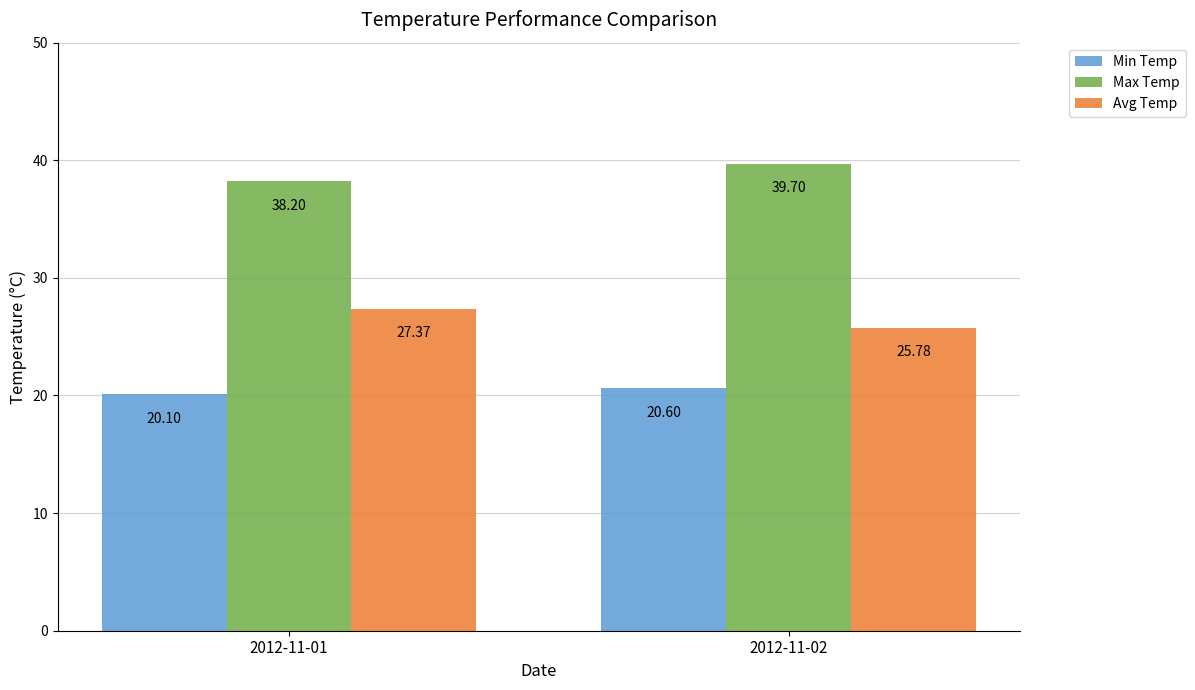

Is it true that Avg Temp equals 25.8 at 2012-11-02?

True